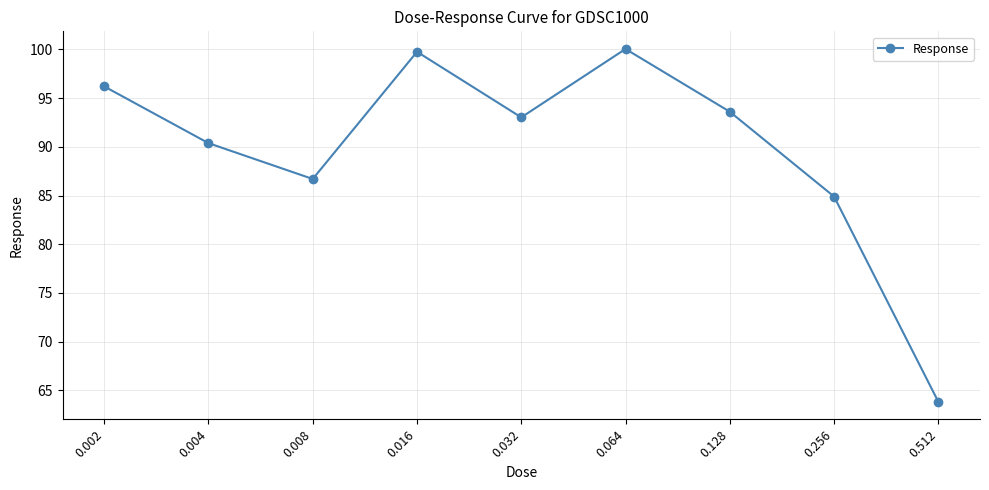

What is the minimum value shown in the chart?

63.8